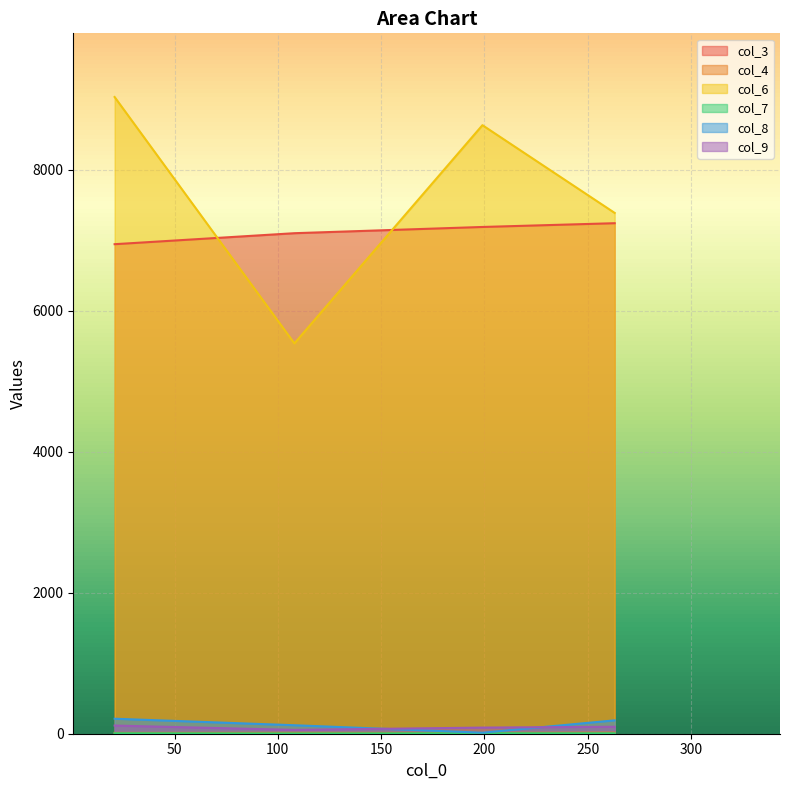

Reading left to right, list all the values displayed in this chart.

col_3: 21.0=6944.9	108.0=7100.8	199.0=7189.2	263.0=7242.6
col_4: 21.0=11.7	108.0=12.7	199.0=12.1	263.0=15.3
col_6: 21.0=9033.0	108.0=5537.5	199.0=8633.3	263.0=7388.4
col_7: 21.0=6.6	108.0=4.1	199.0=6.5	263.0=5.8
col_8: 21.0=212.7	108.0=120.4	199.0=14.6	263.0=189.7
col_9: 21.0=115.9	108.0=54.4	199.0=86.9	263.0=98.8